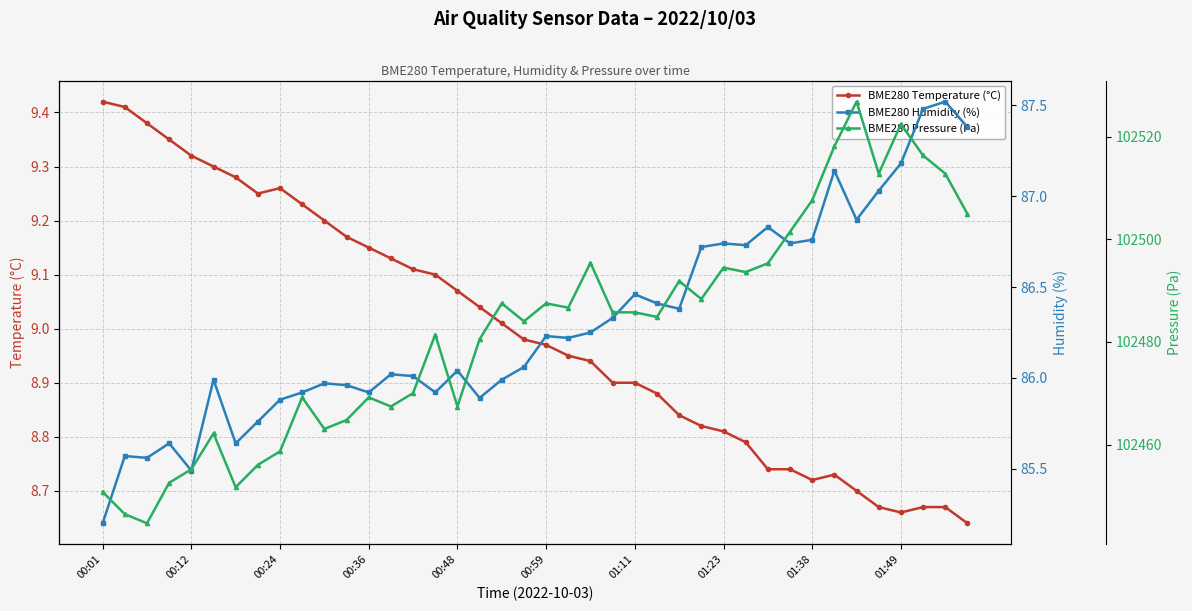

Is it true that BME280 Temperature (°C) equals 13.4 at 13?

False